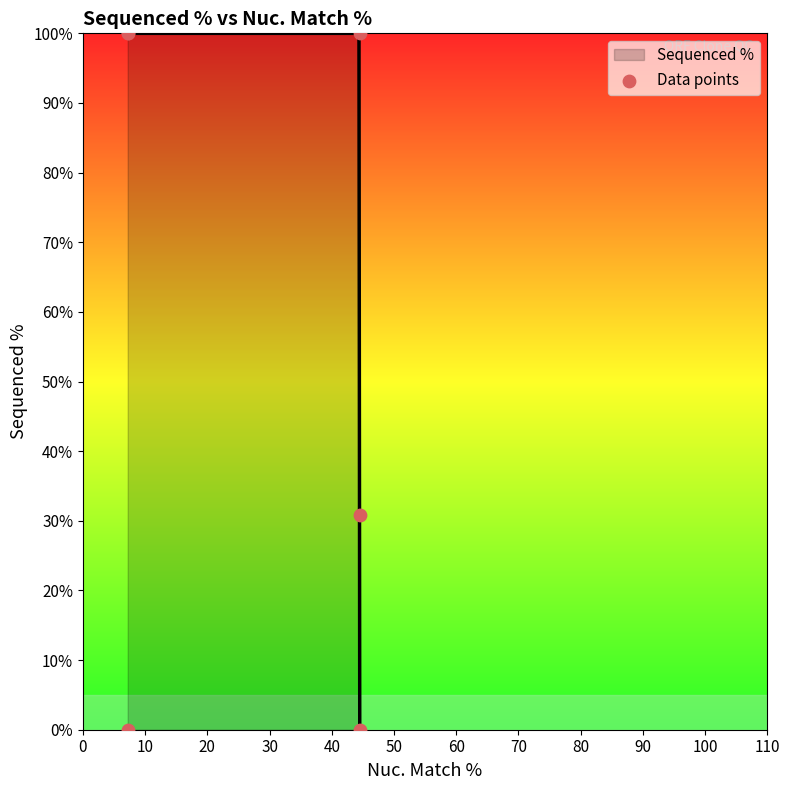

What is the change in value from 10 to 20?

+30.9